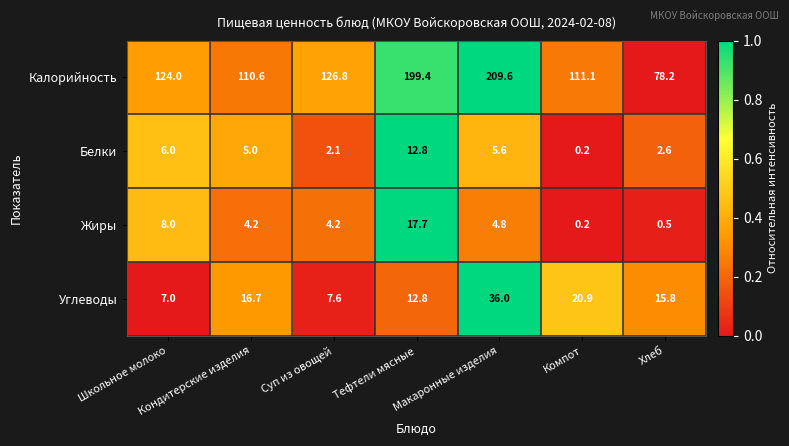

What value does the Углеводы series have at Хлеб?

15.8